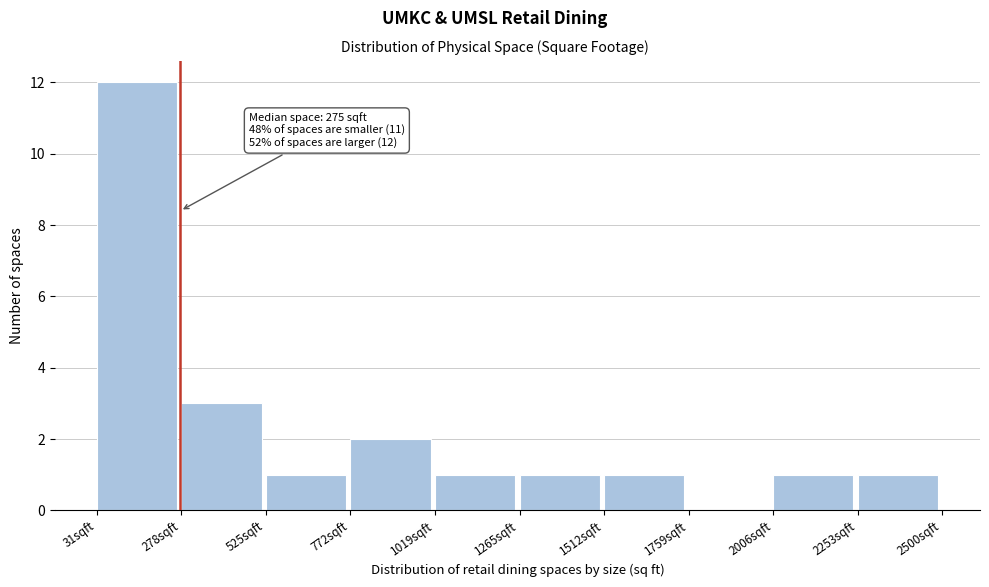

Which range on the x-axis has the tallest bar?

50 to 300